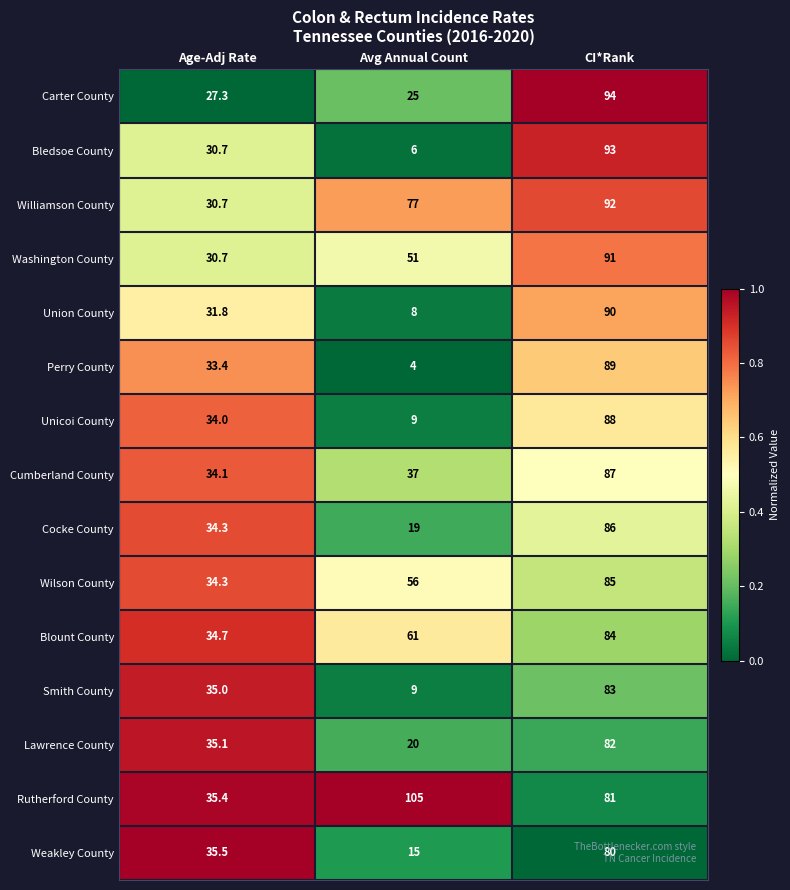

The value of Weakley County at Avg Annual Count is 15.0. True or false?

True